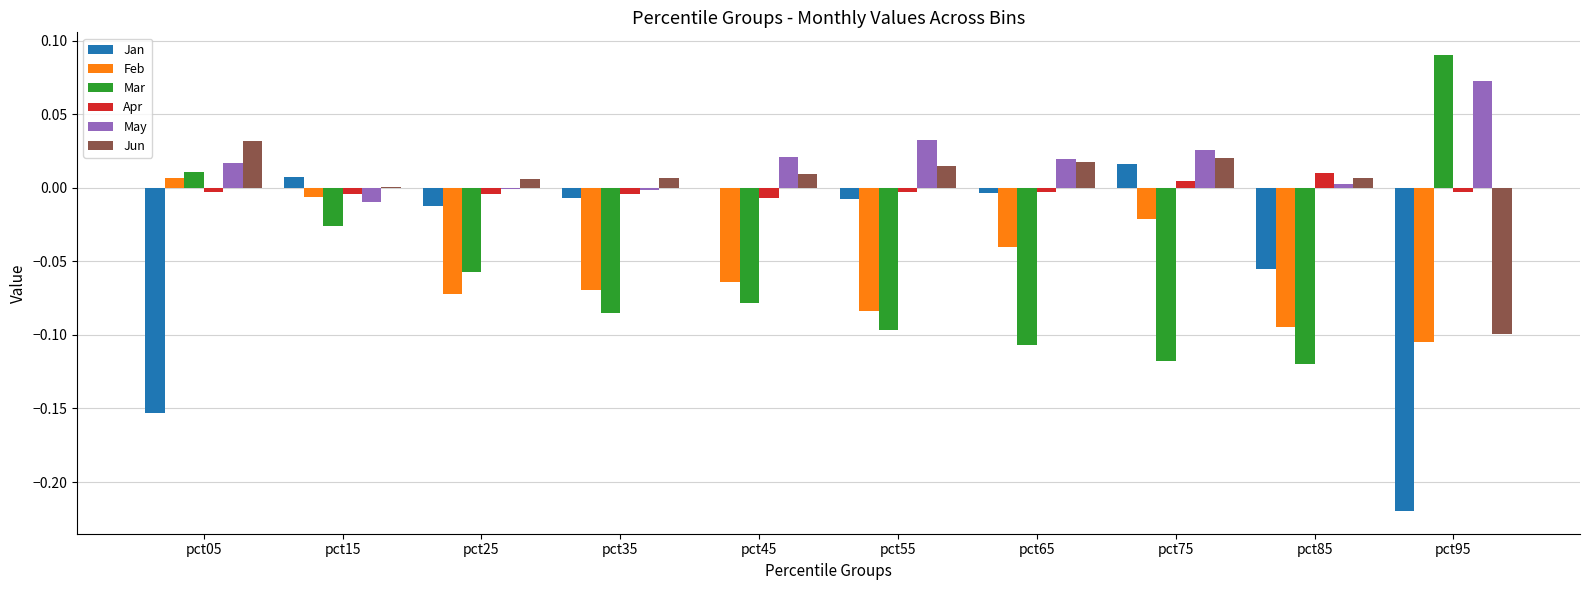

Are the bars horizontal?

No